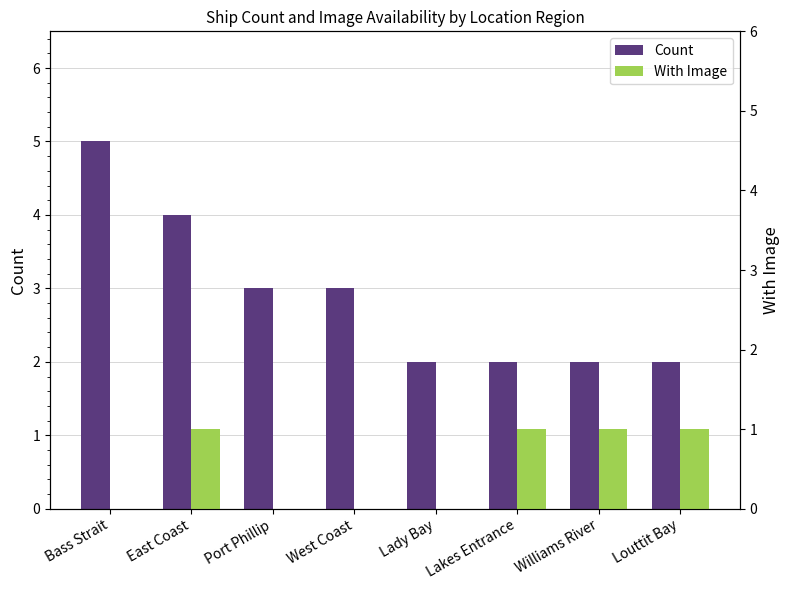

What is the label of the 4th bar from the left?

West Coast